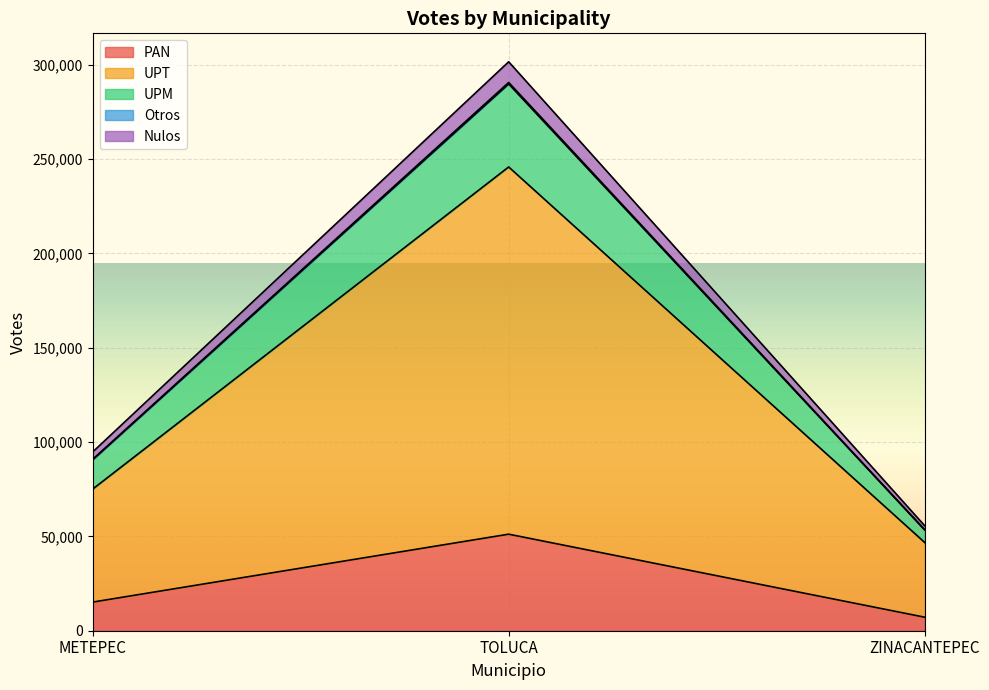

Which category has the highest value in the PAN series?

TOLUCA